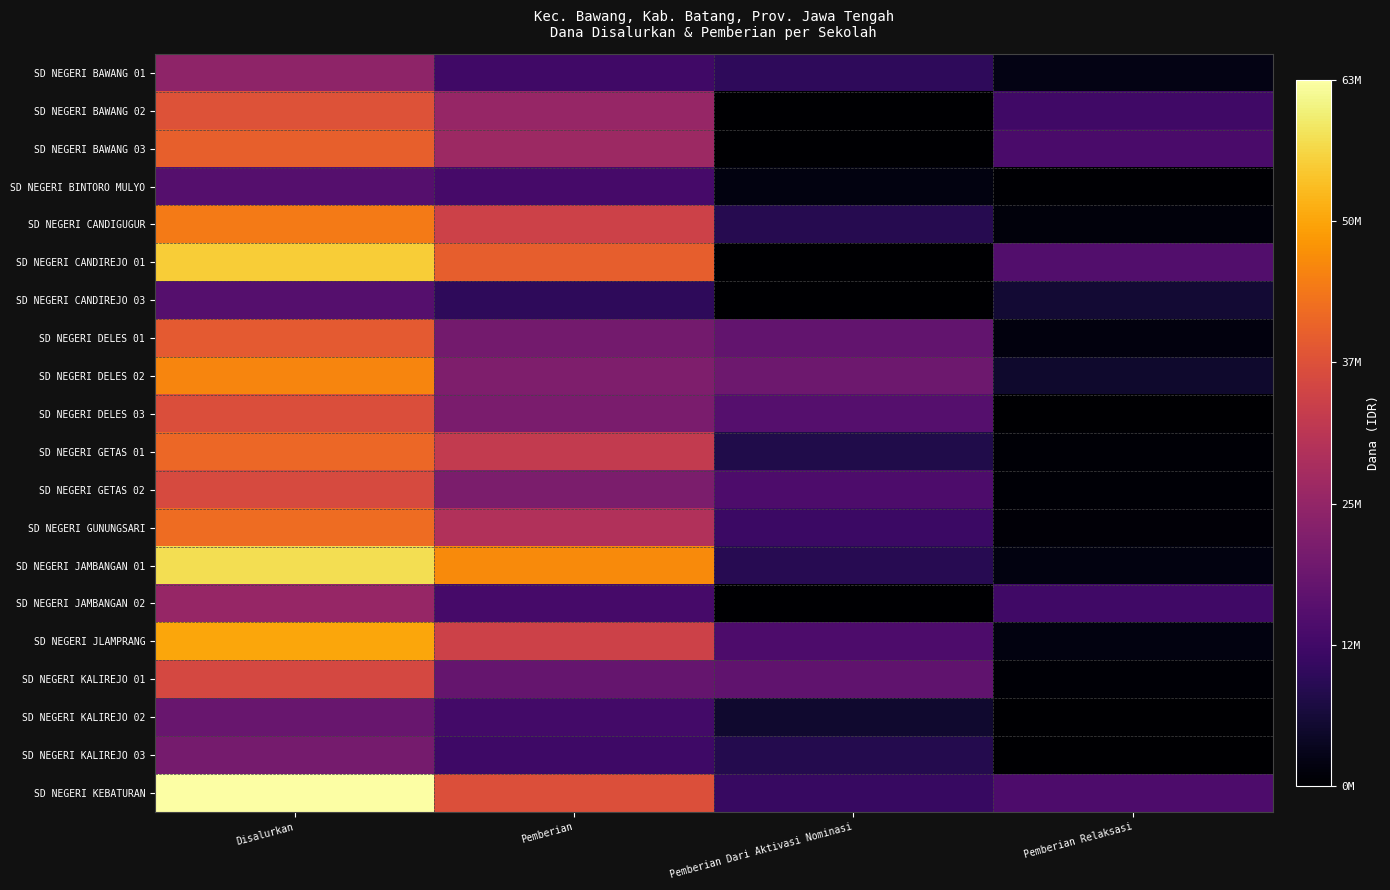

Count the number of categories in the chart.

4